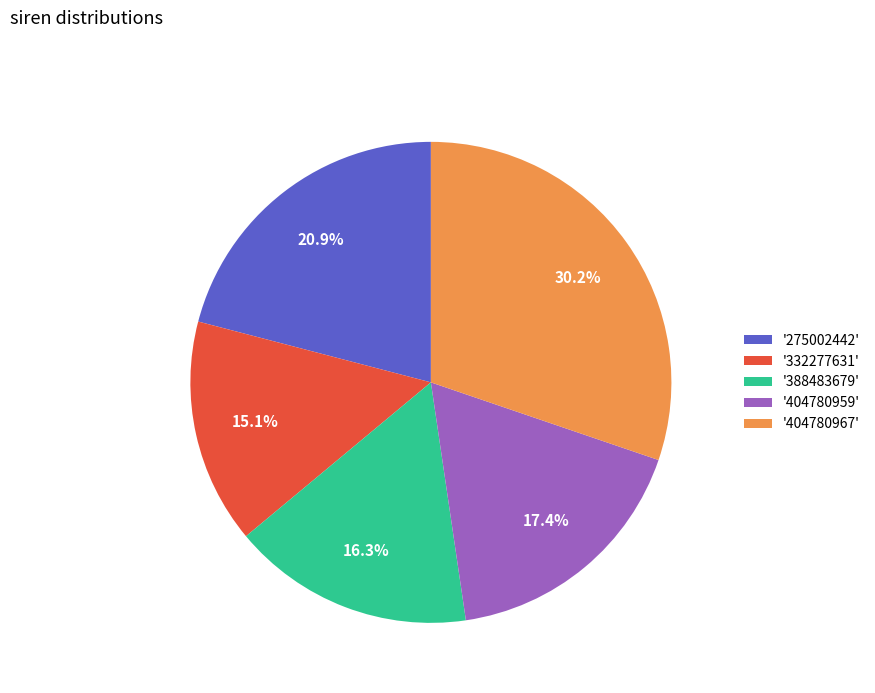

Does '388483679' represent more than half of the total?

No